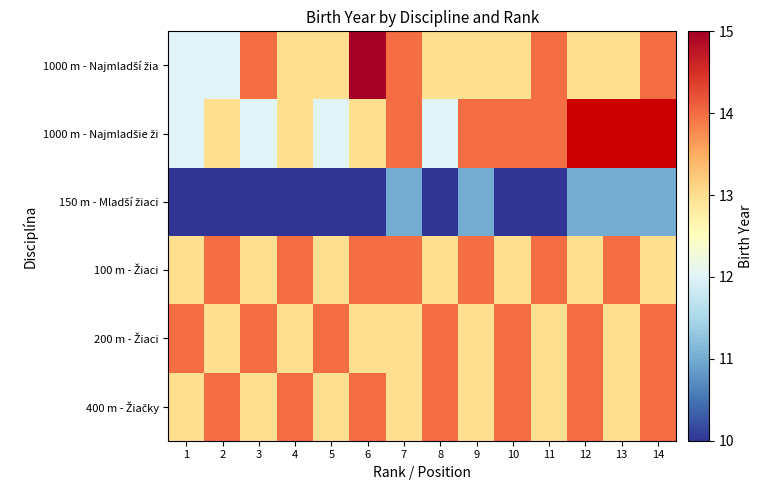

What is the spread (max minus min) of values at 2?

4.0